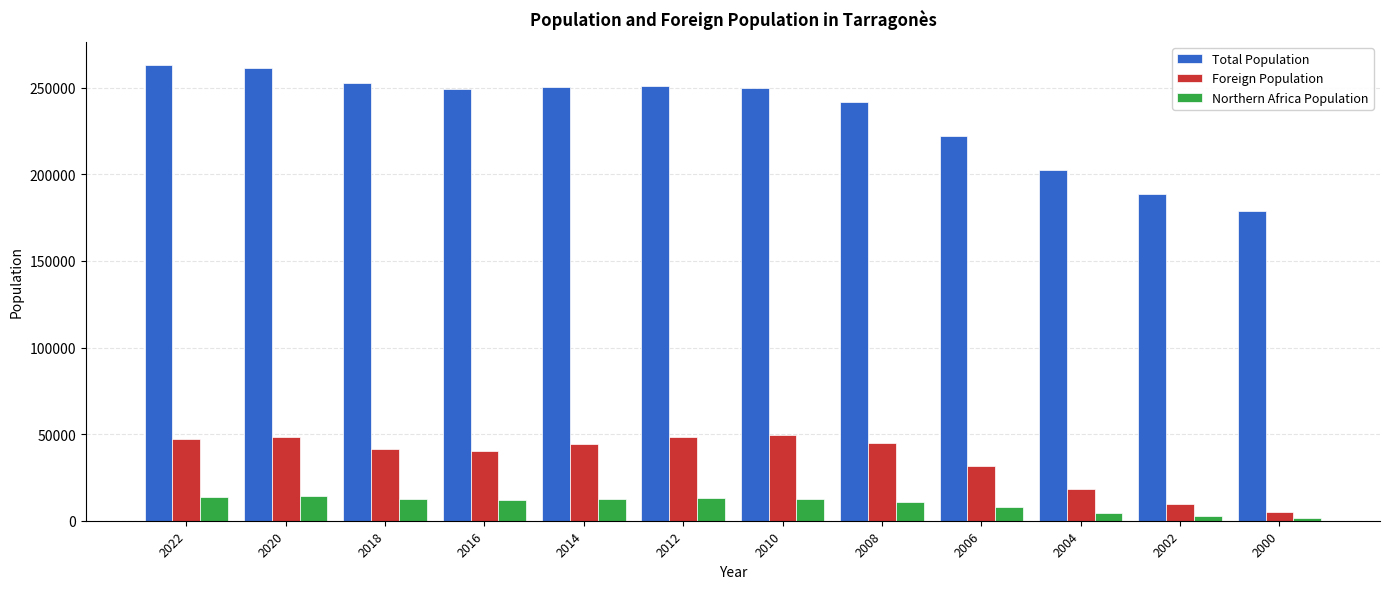

What is the value of the Northern Africa Population bar at the 7th from the left?

12471